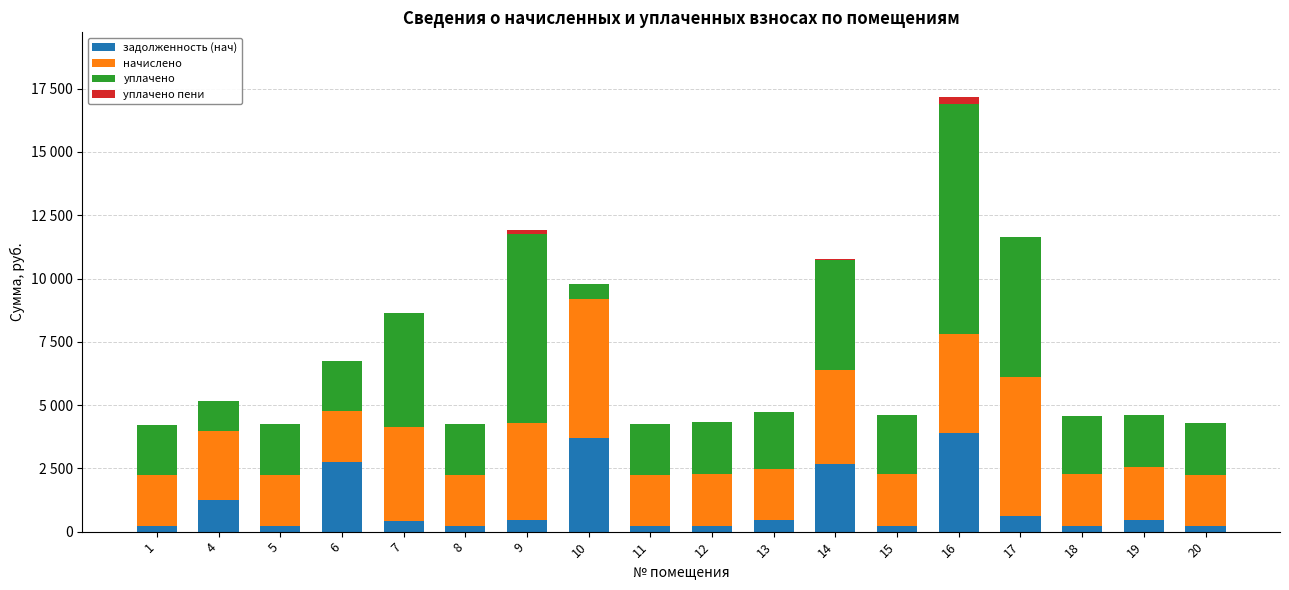

What is the difference between the задолженность (нач) values at 10 and 11?

3491.5